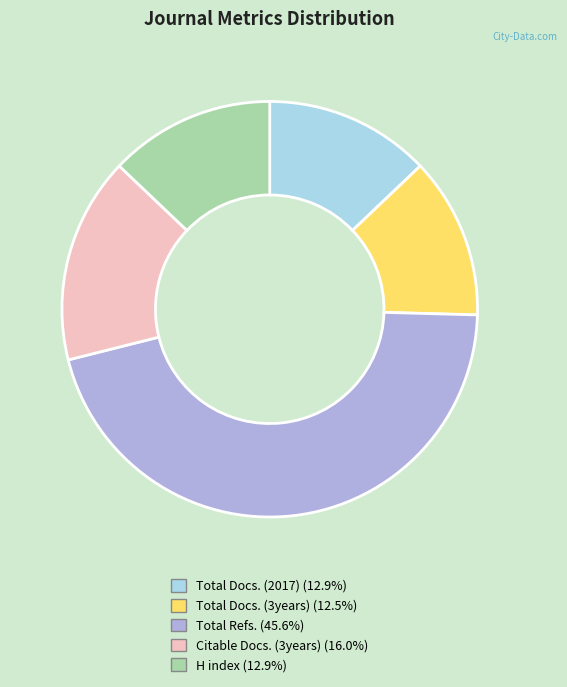

What is the ratio of the value at H index (12.9%) to the value at Total Docs. (2017) (12.9%)?

1.0